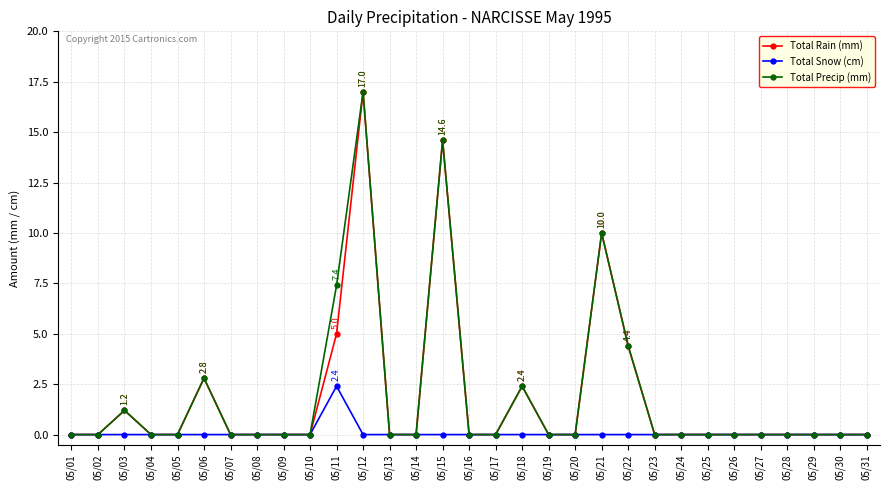

At which category does the chart reach its peak across all series?

05/12